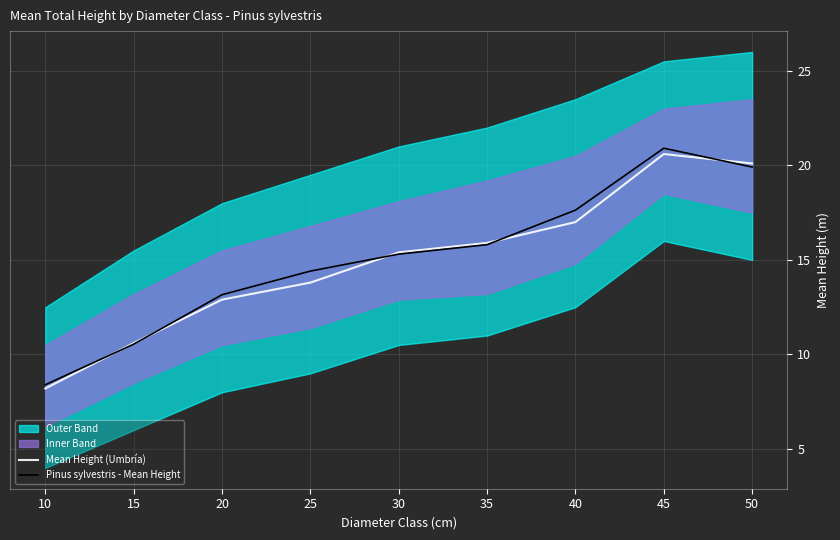

The value of Pinus sylvestris - Mean Height at 45 is 28.3. True or false?

False